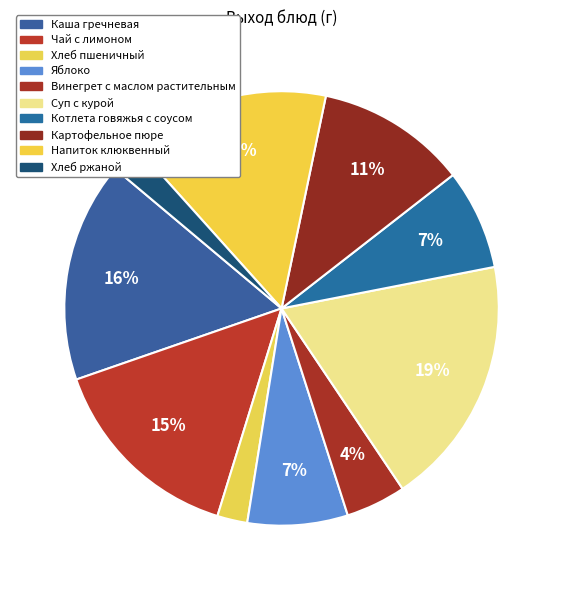

Does Хлеб пшеничный represent more than half of the total?

No